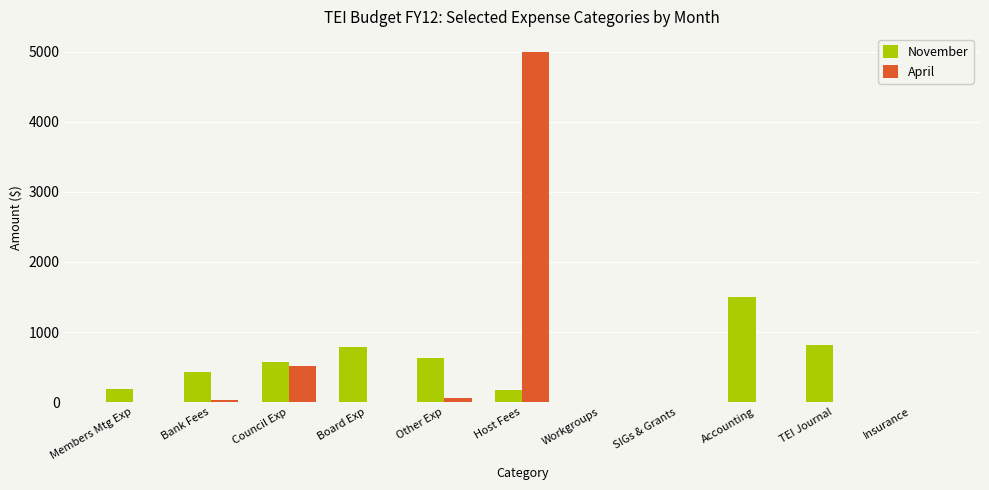

What is the maximum value shown in the chart?

5000.0